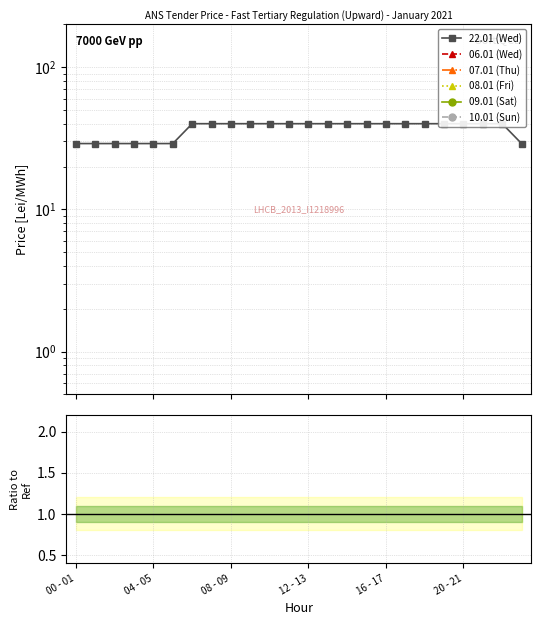

Is it true that 08.01 (Fri) equals 0 at 00 - 01?

True